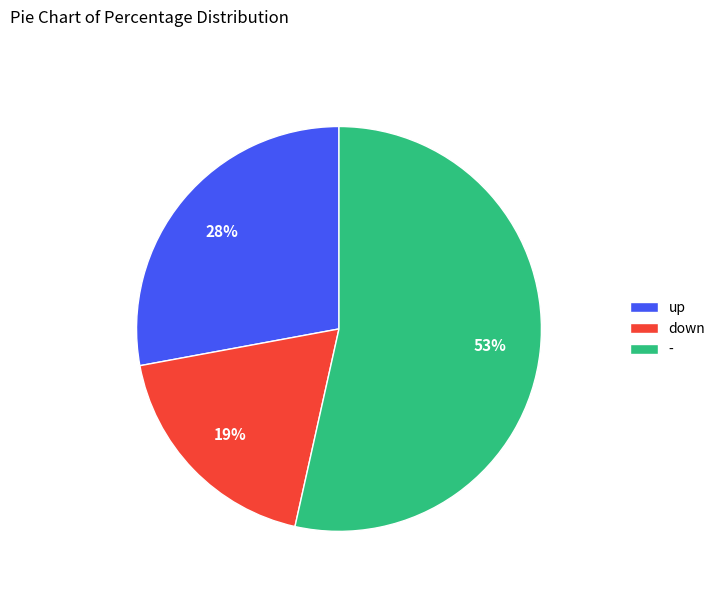

To the nearest percent, what is the combined percentage of down and -?

72%